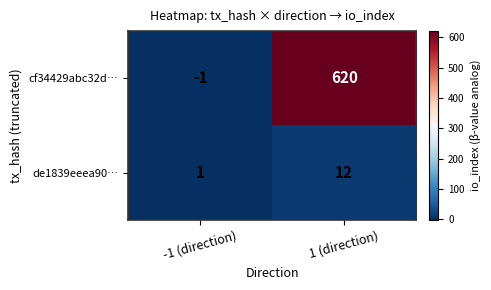

Which series changed the most between -1 (direction) and 1 (direction)?

cf34429abc32d…